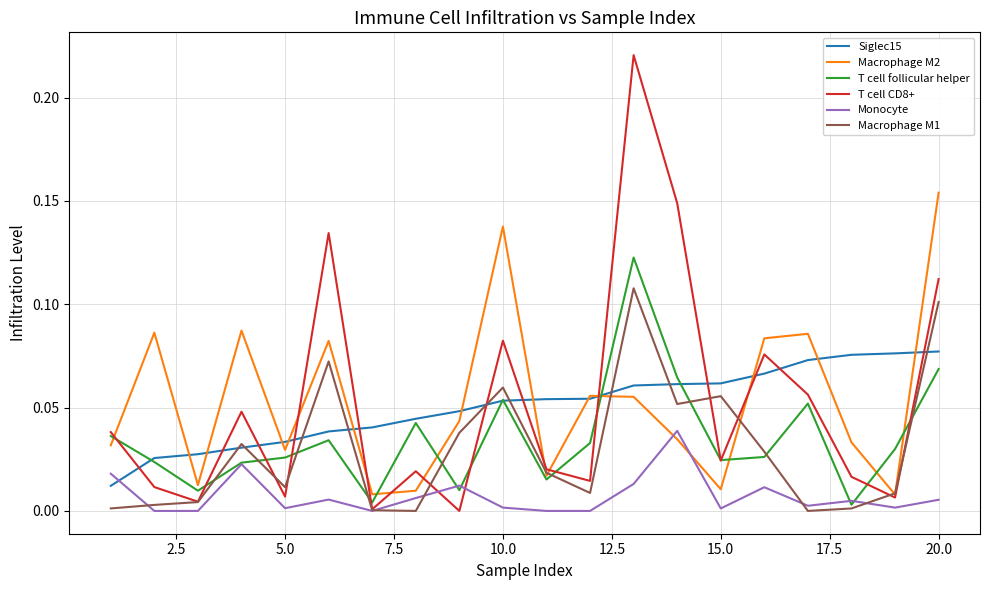

How many times do Siglec15 and T cell CD8+ cross each other?

12